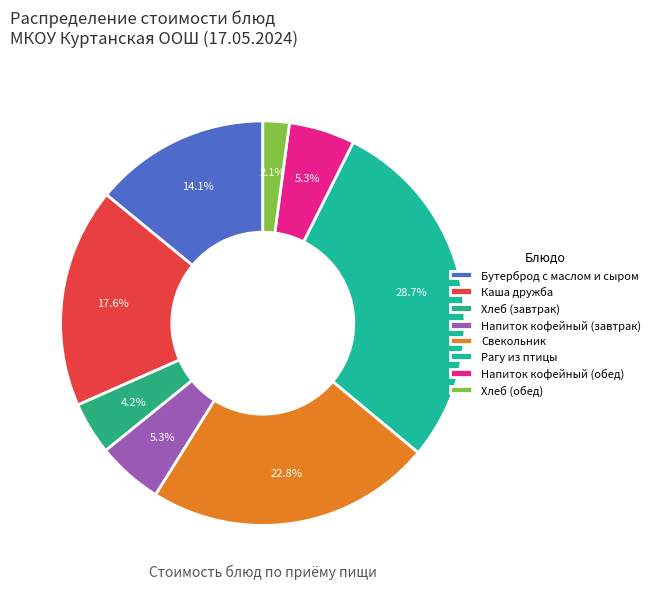

To the nearest percent, what is the combined percentage of Рагу из птицы and Хлеб (обед)?

31%